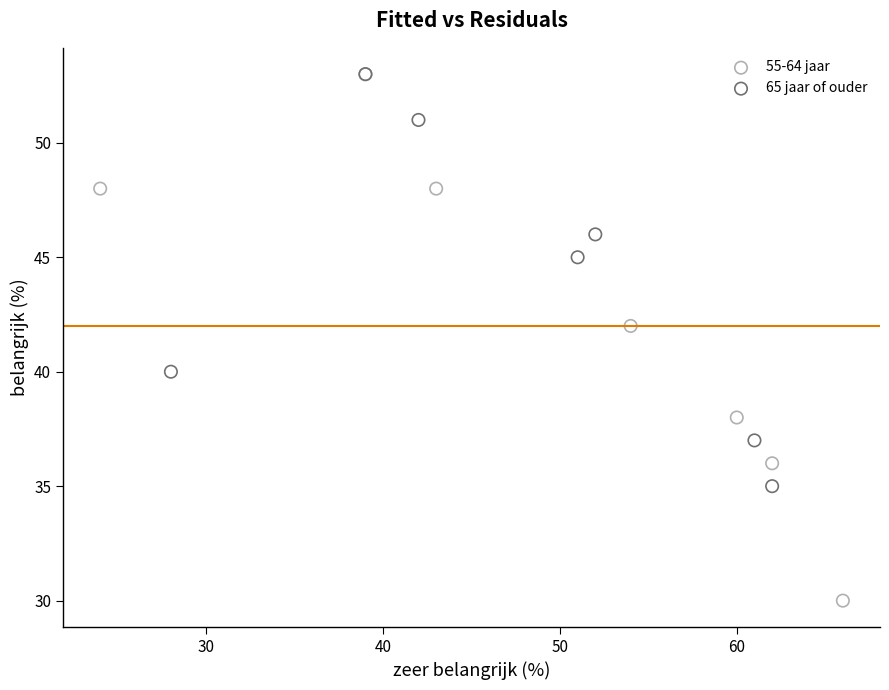

Which series has the widest spread of Y values?

55-64 jaar